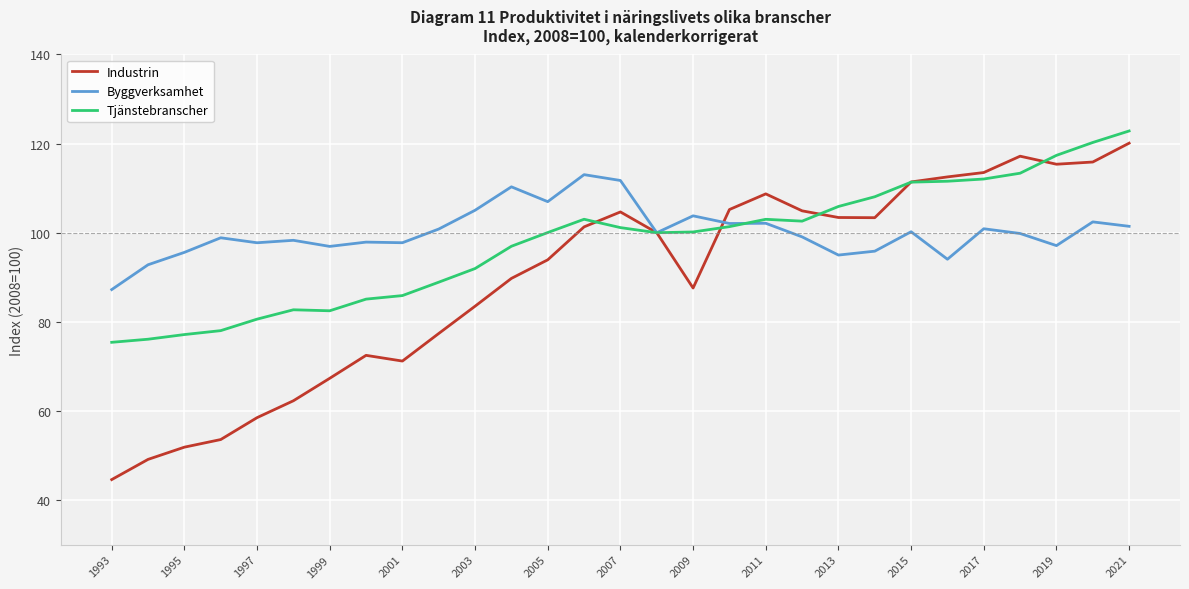

True or false: Industrin has more than 2 points higher than both neighbors.

True